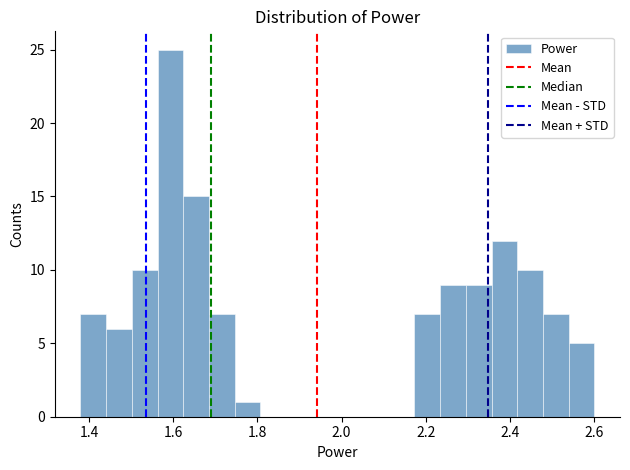

Around what value on the x-axis is the tallest bar? Give the approximate position of its centre, as read against the axis.

1.60